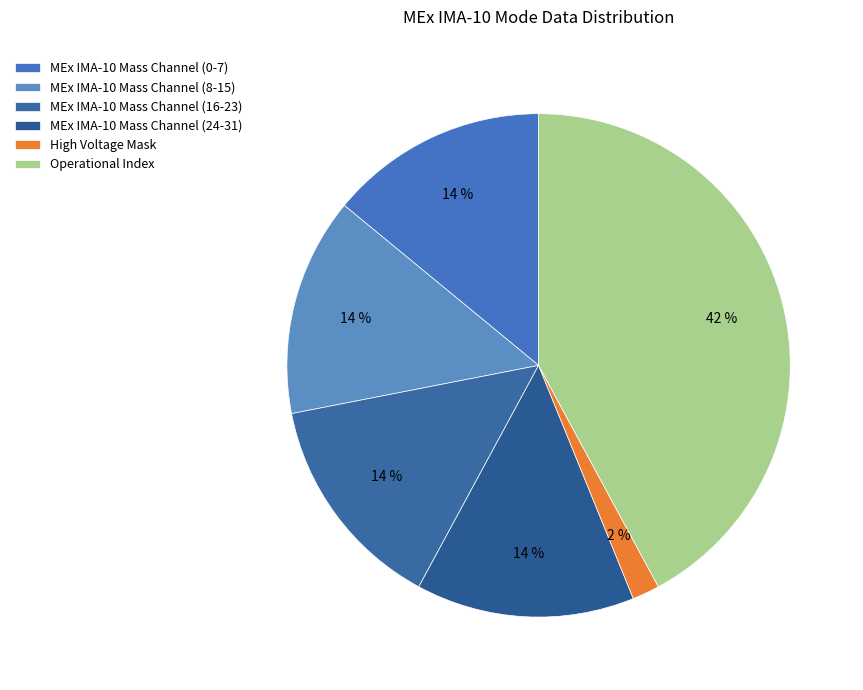

Is there any slice that represents more than half of the pie?

No